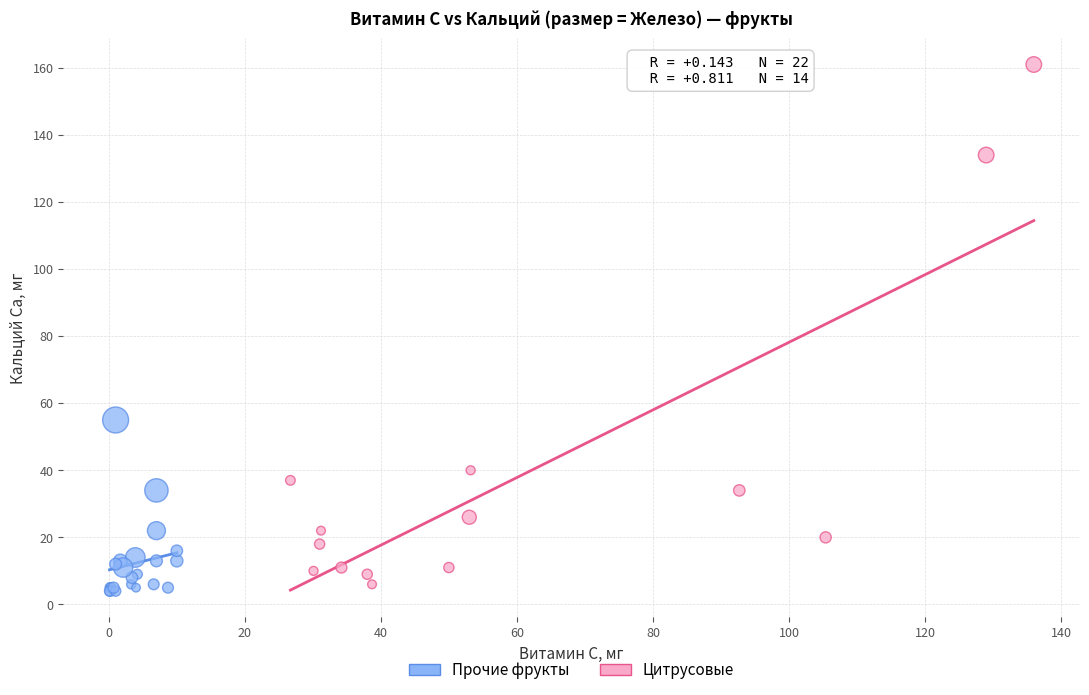

Which series reaches the maximum Y coordinate?

Цитрусовые